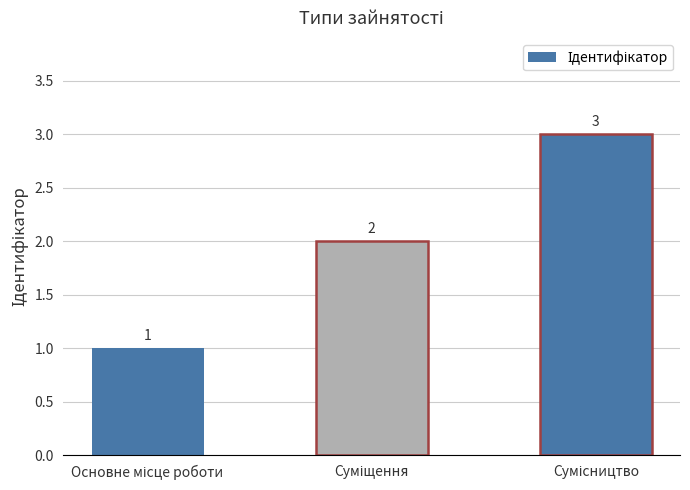

Are the bars horizontal?

No